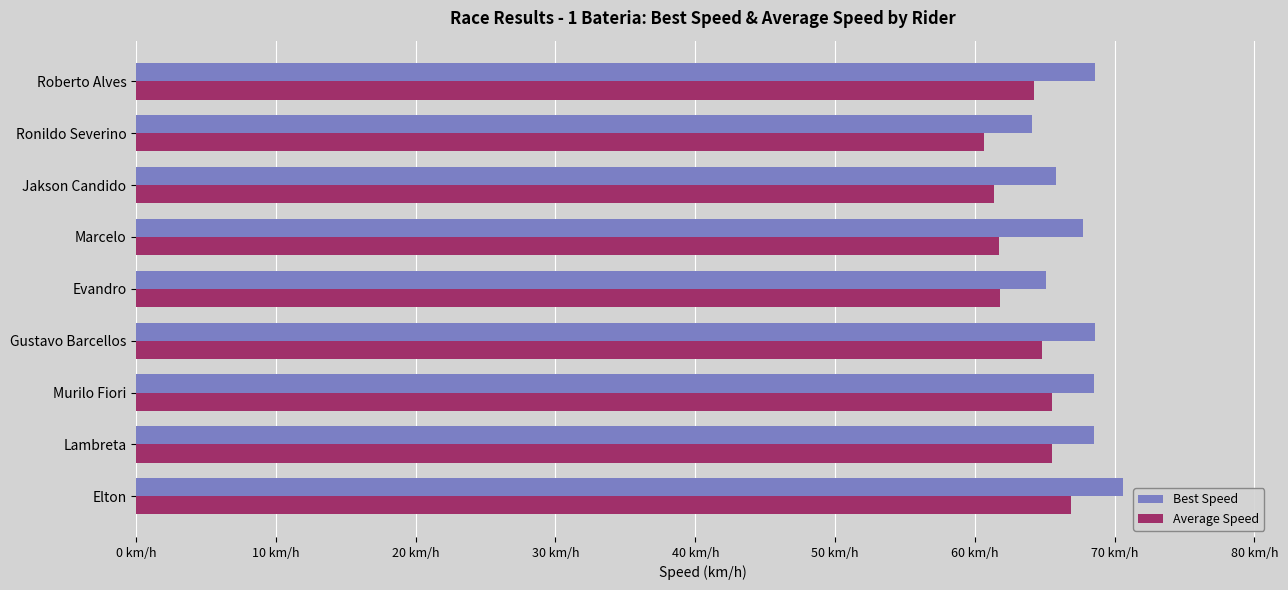

List the series in order of their overall mean, highest first.

Best Speed, Average Speed